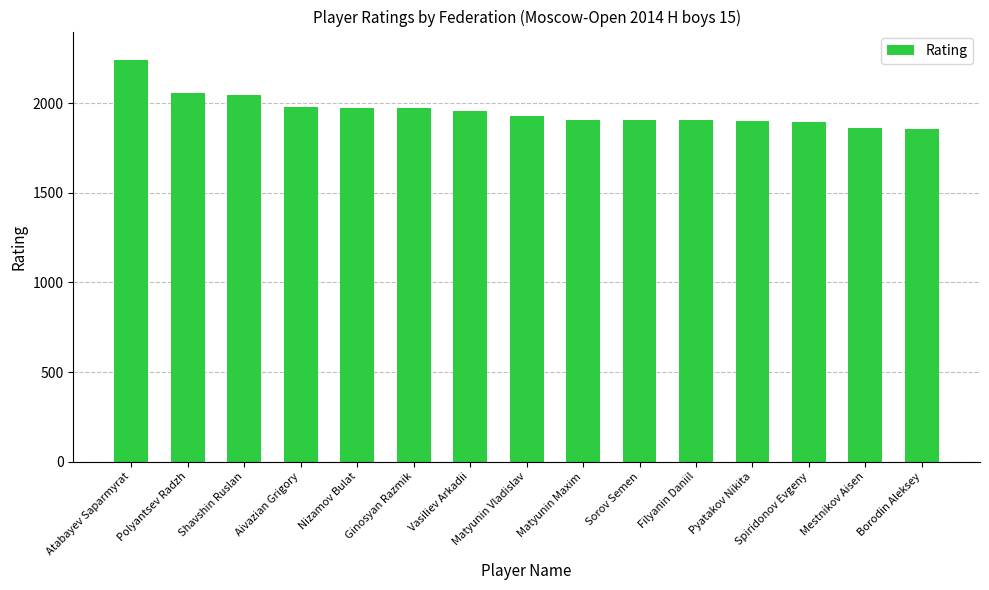

Is it true that the value at Pyatakov Nikita is 1197?

False